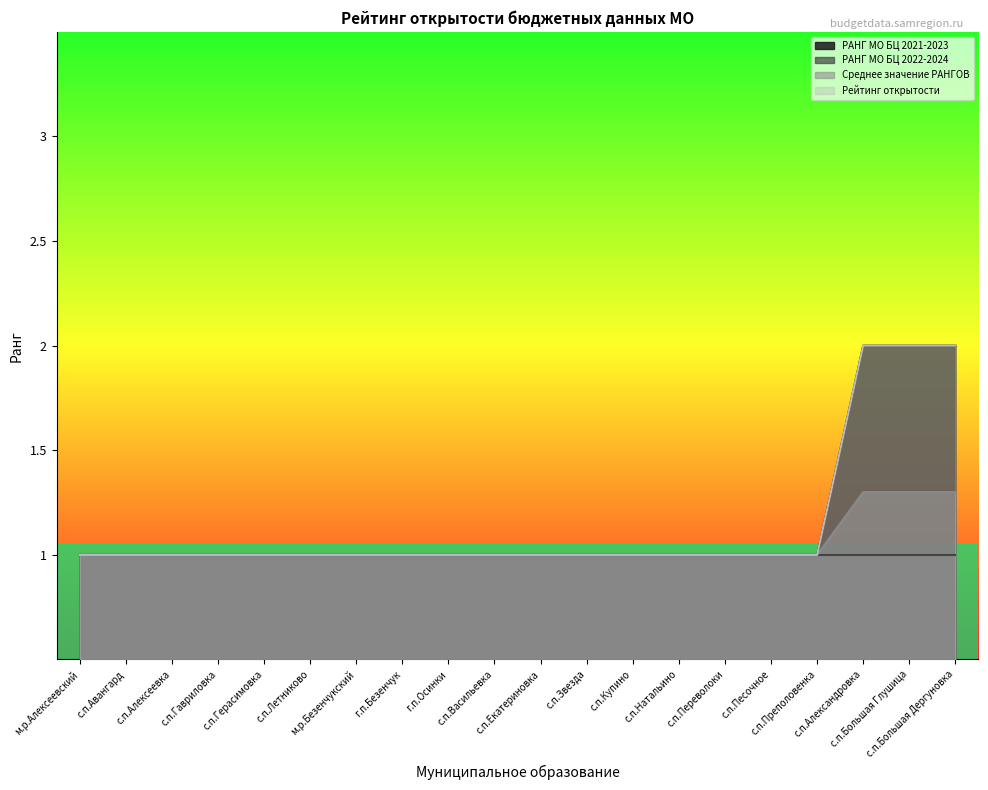

True or false: Среднее значение РАНГОВ has a value of 1.0 at с.п.Авангард.

True